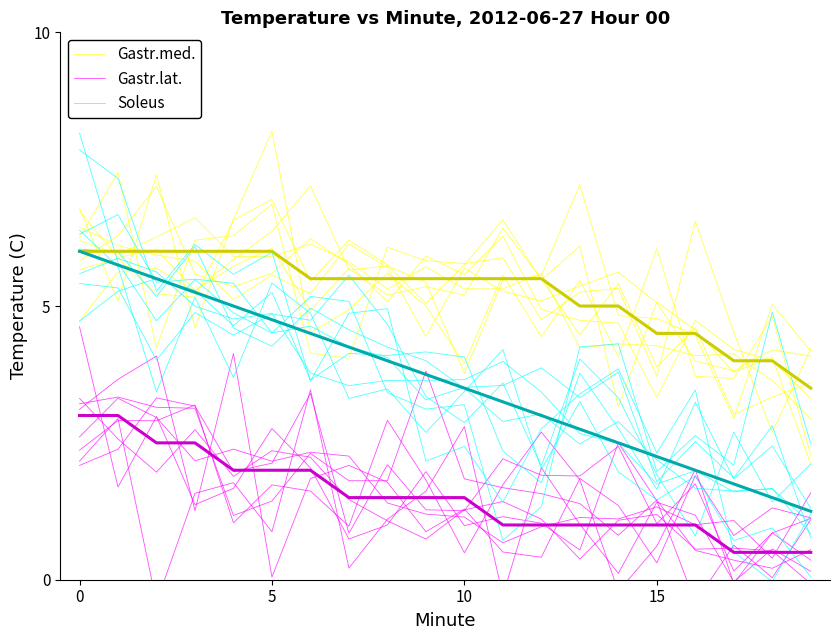

What is the label of the 4th point from the right?

16